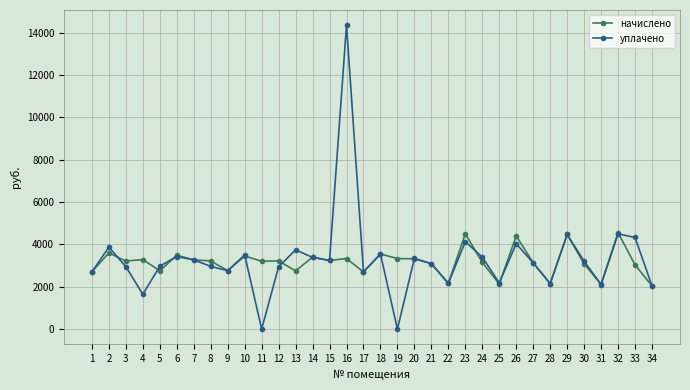

Which series has the largest range (max minus min)?

уплачено